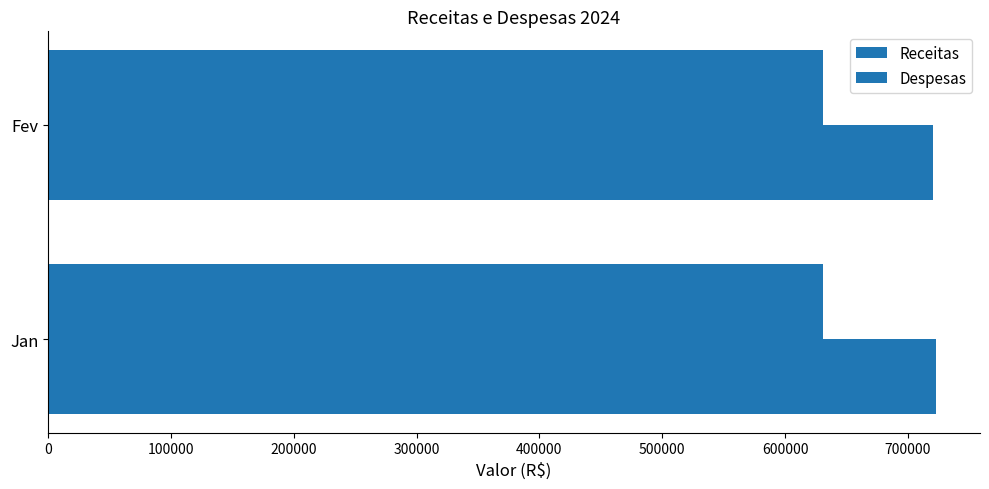

Count the number of data series in this chart.

2